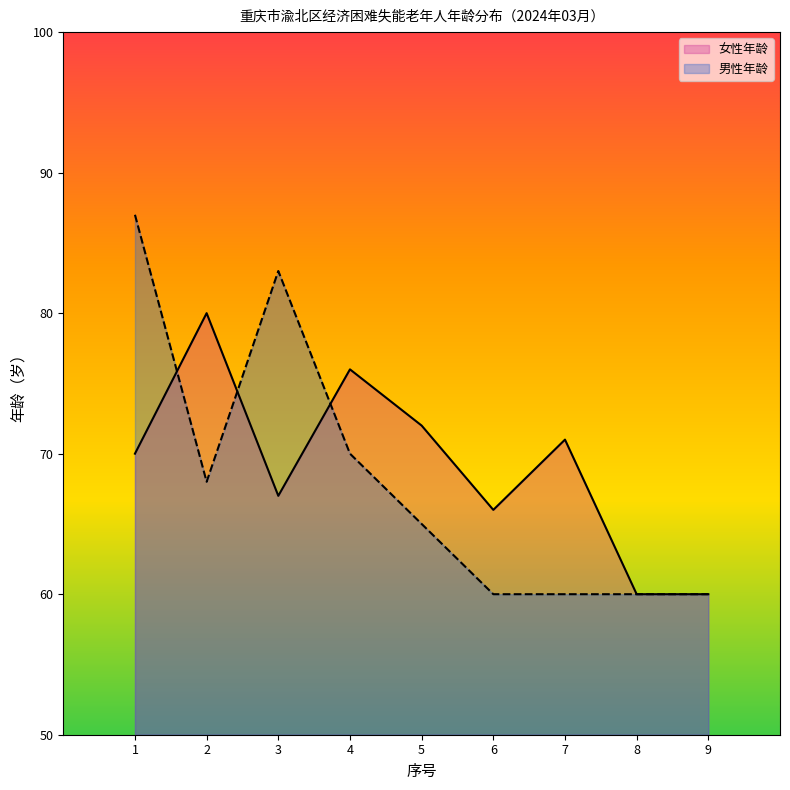

Where do 男性年龄 and 女性年龄 first cross each other?

1 and 2